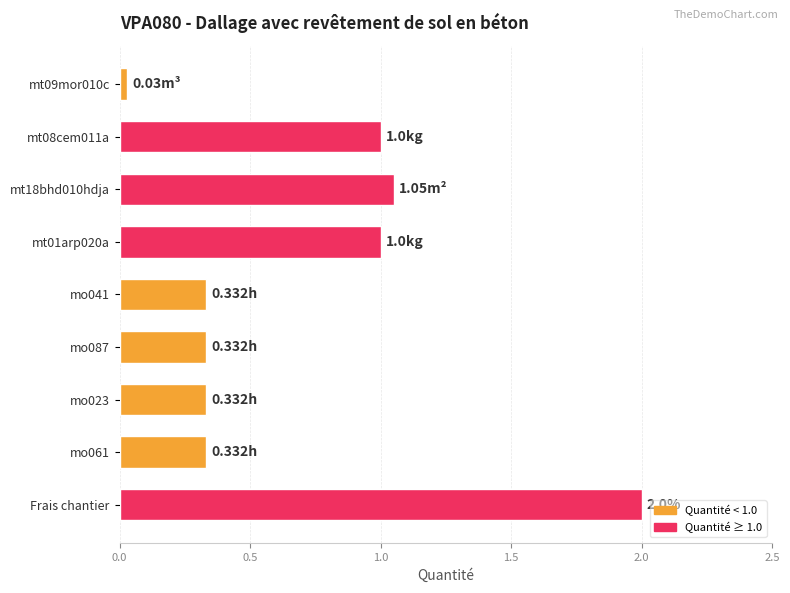

Which category has the highest value across all series?

Frais chantier